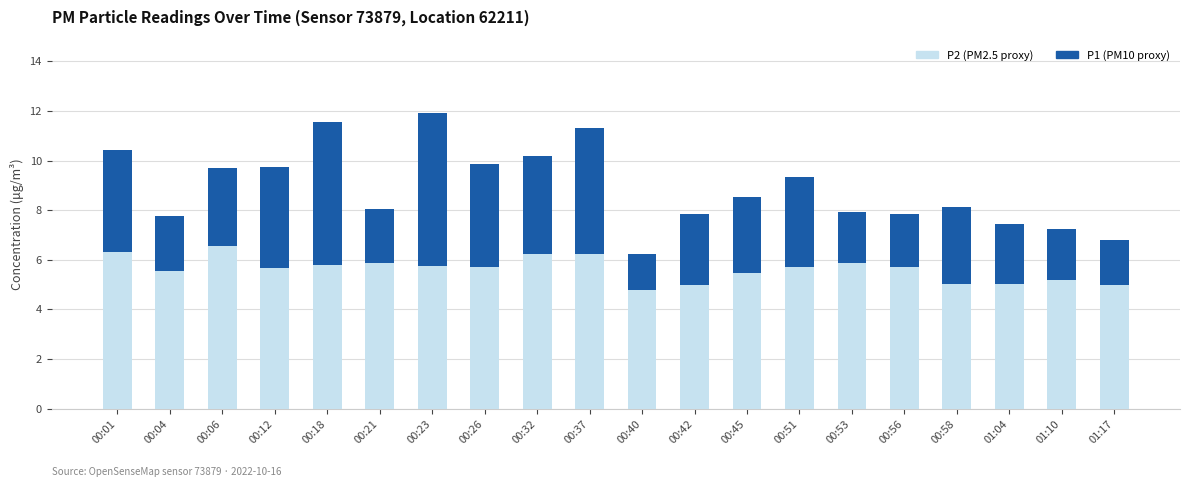

What is the total value across all series at 00:18?

11.6